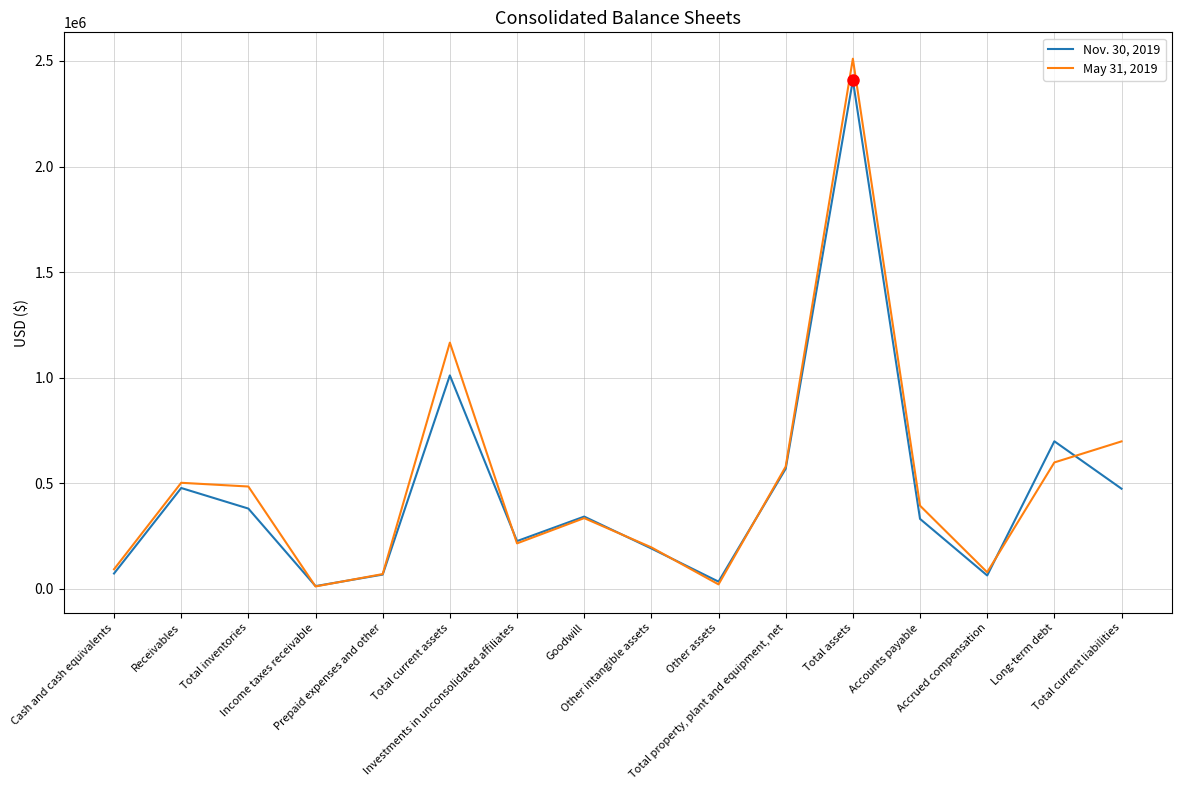

Where is the first local minimum for May 31, 2019?

Income taxes receivable